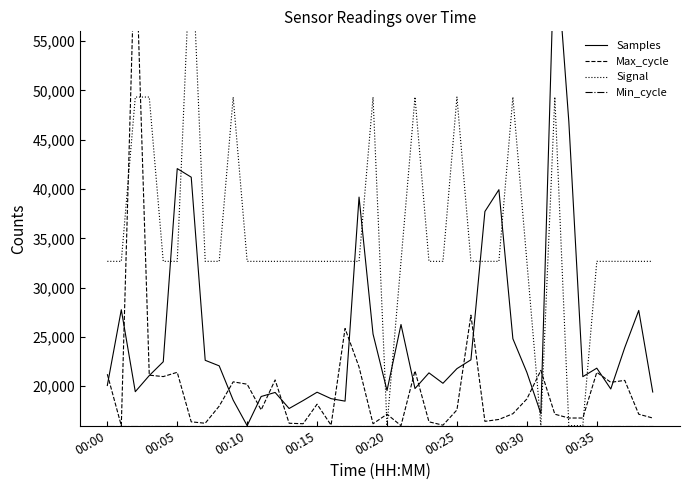

Which series has the largest total across all categories?

Signal